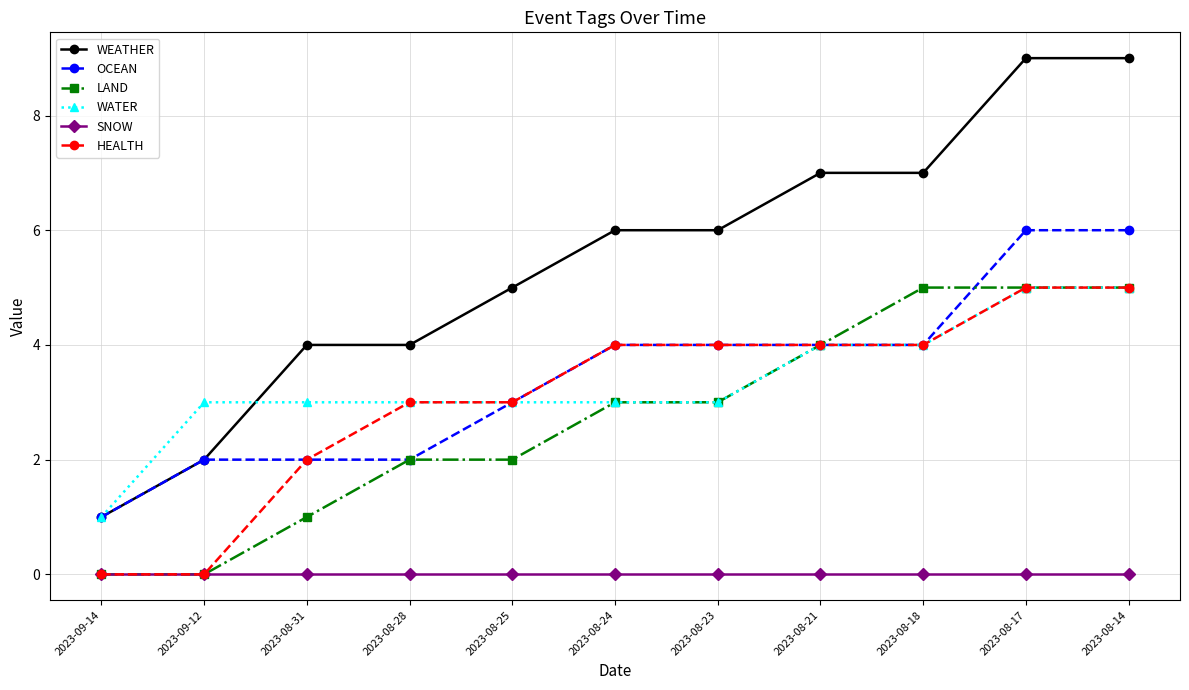

What is the maximum value for OCEAN?

6